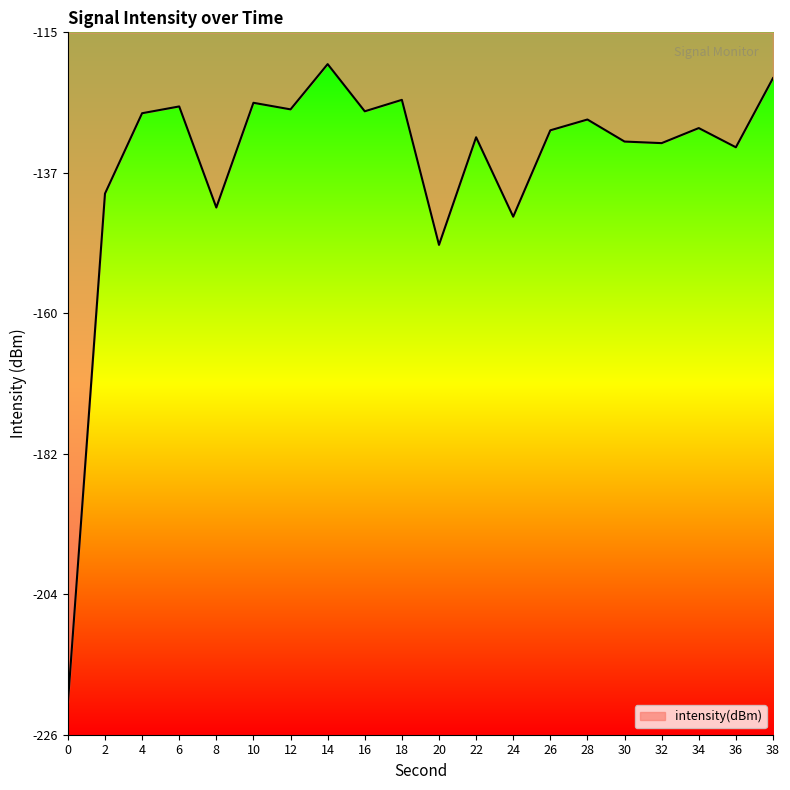

At which label is the value closest to -170?

20